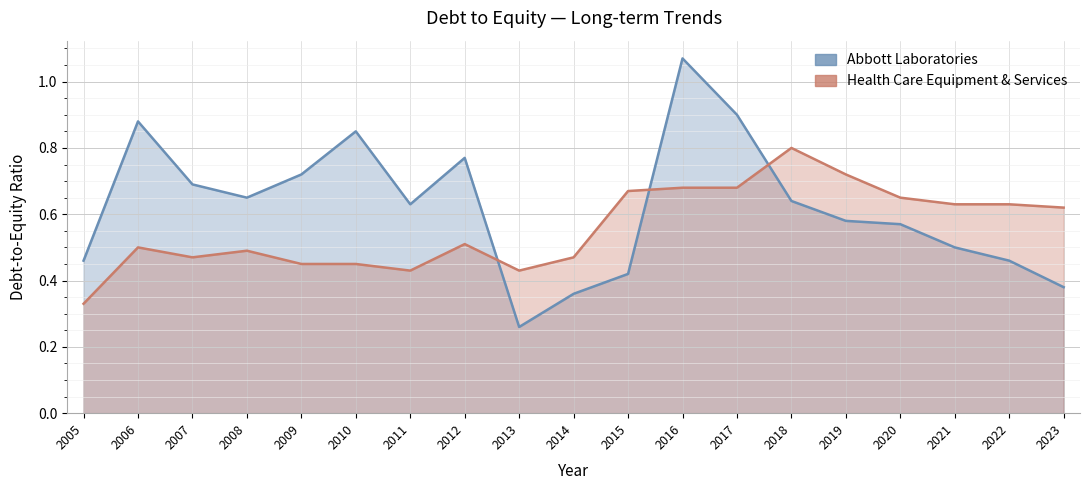

What is the spread (max minus min) of values at 2019?

0.1